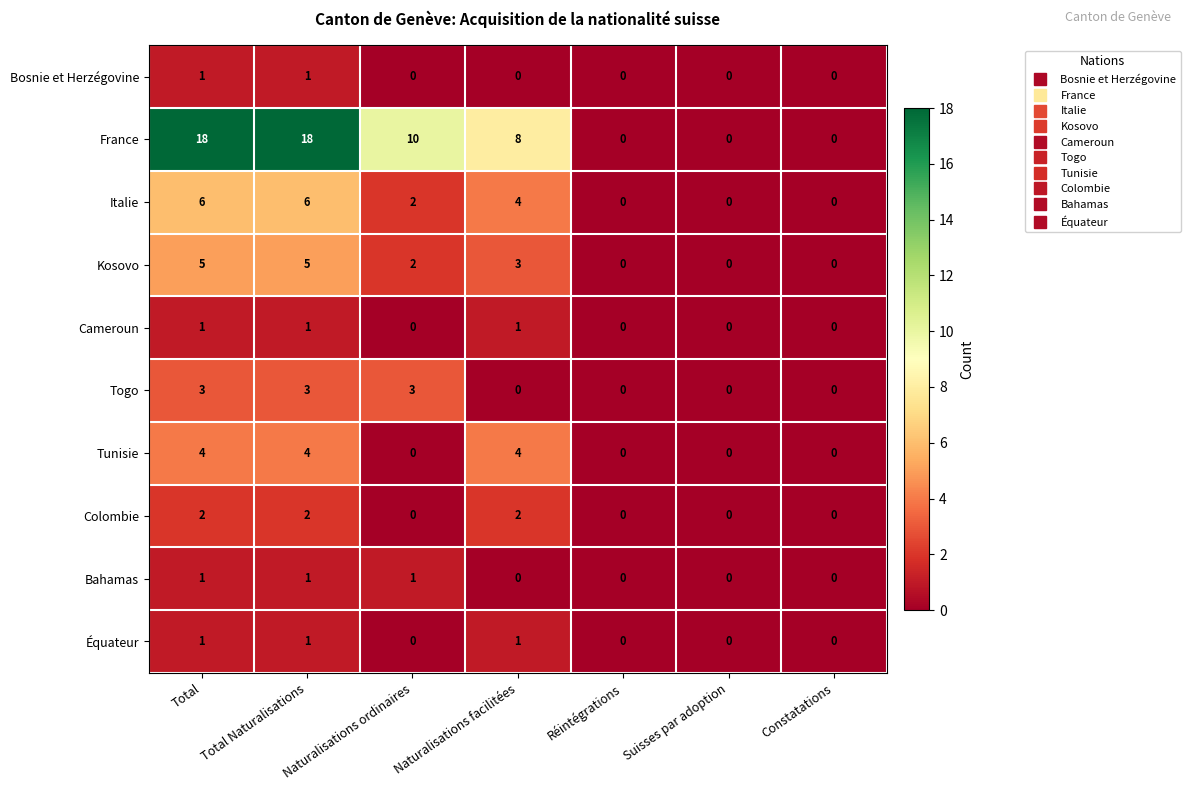

What is the difference between the Togo values at Naturalisations facilitées and Total?

3